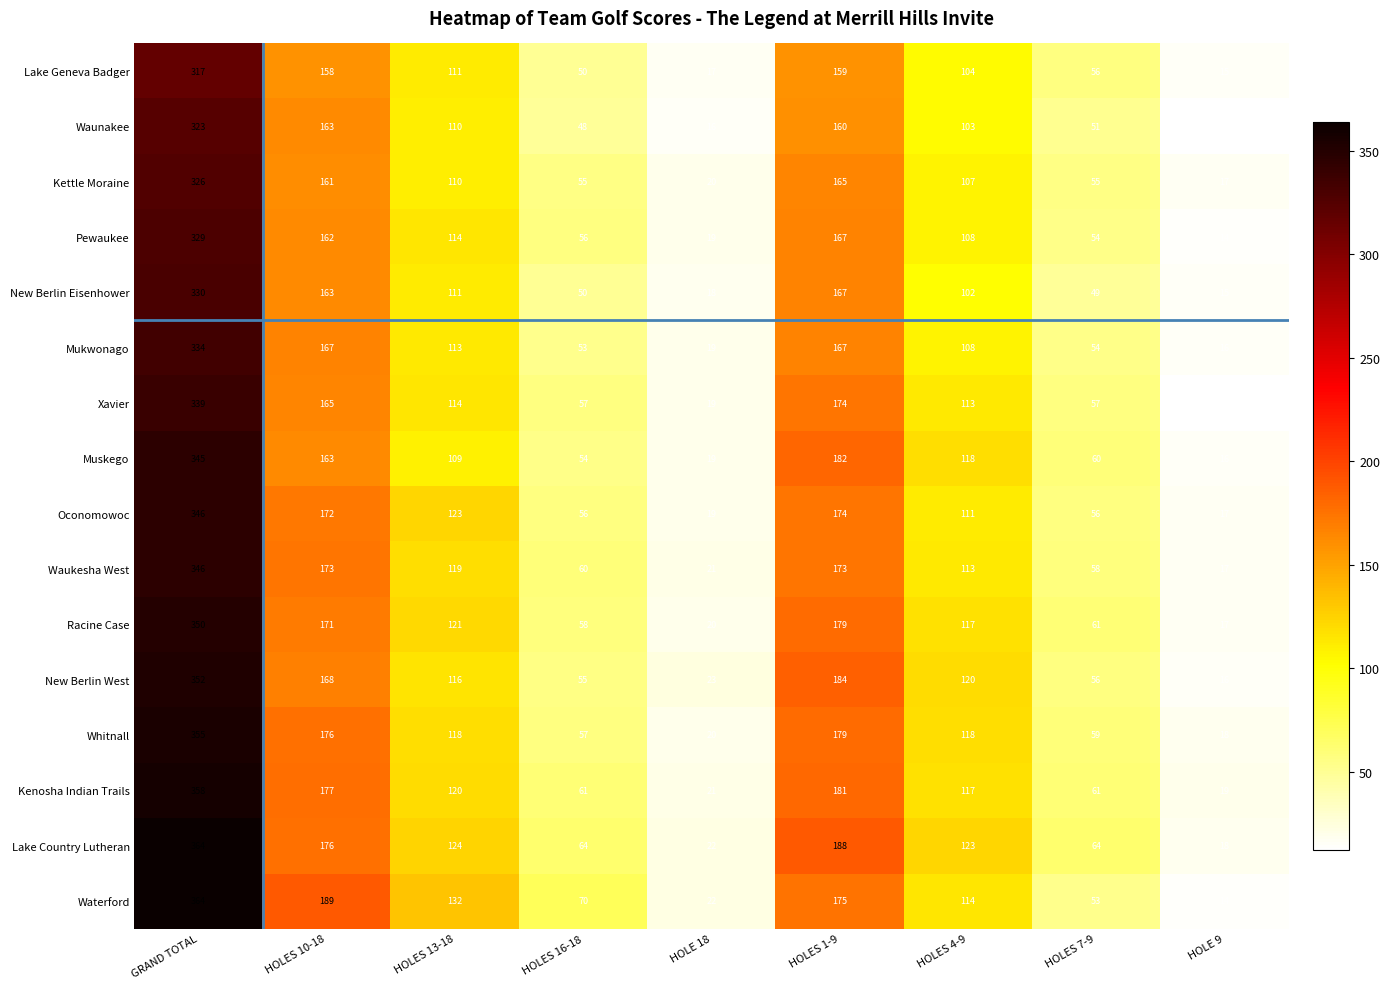

What is the total value across all series at HOLES 4-9?

1796